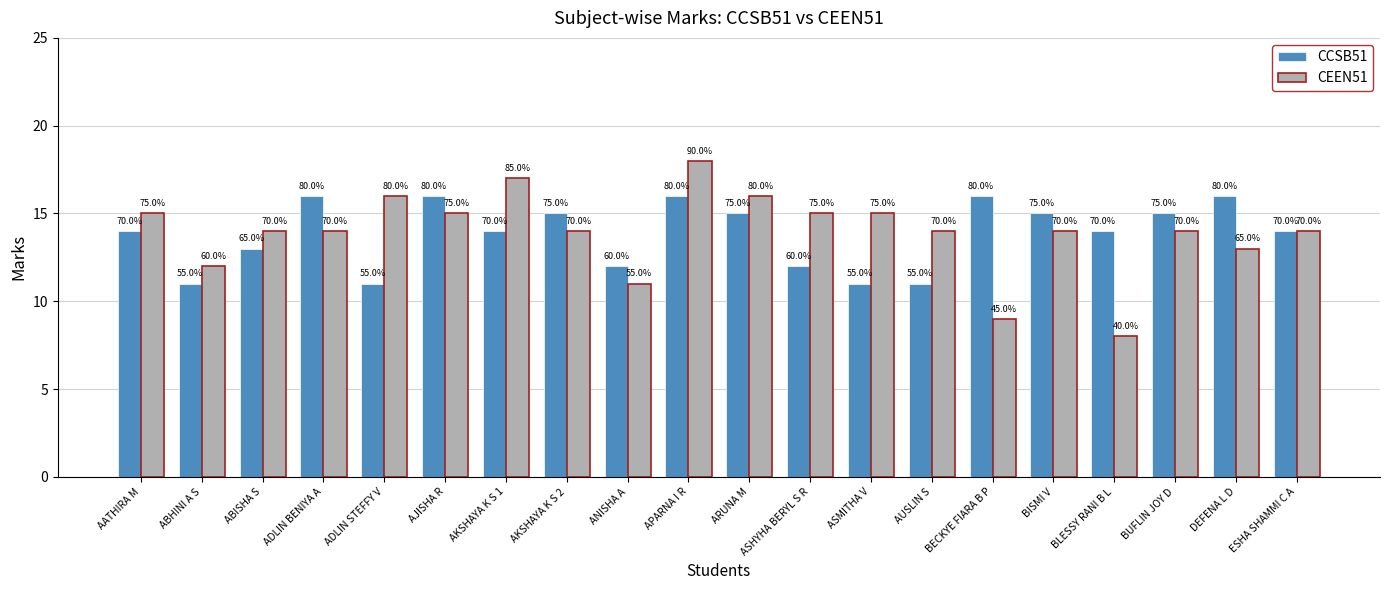

At which label is CCSB51 closest to 13?

ABISHA S